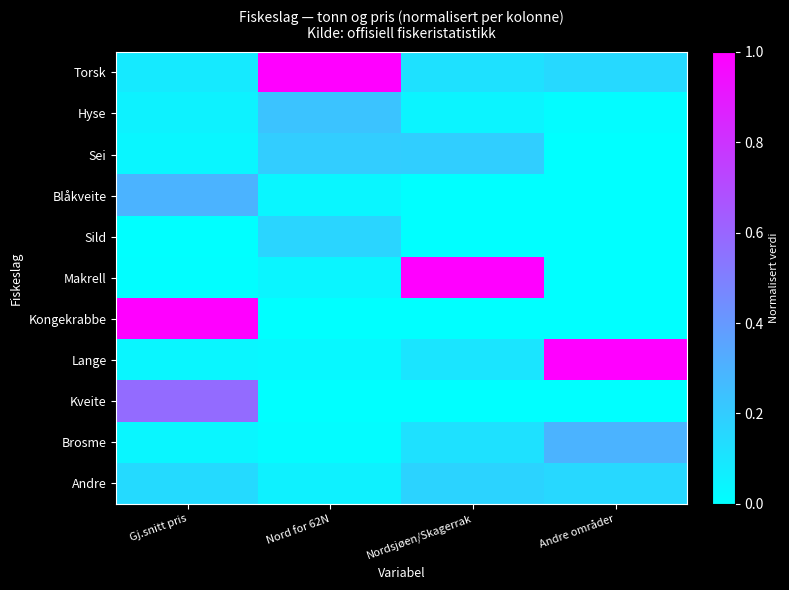

Count the number of data series in this chart.

11